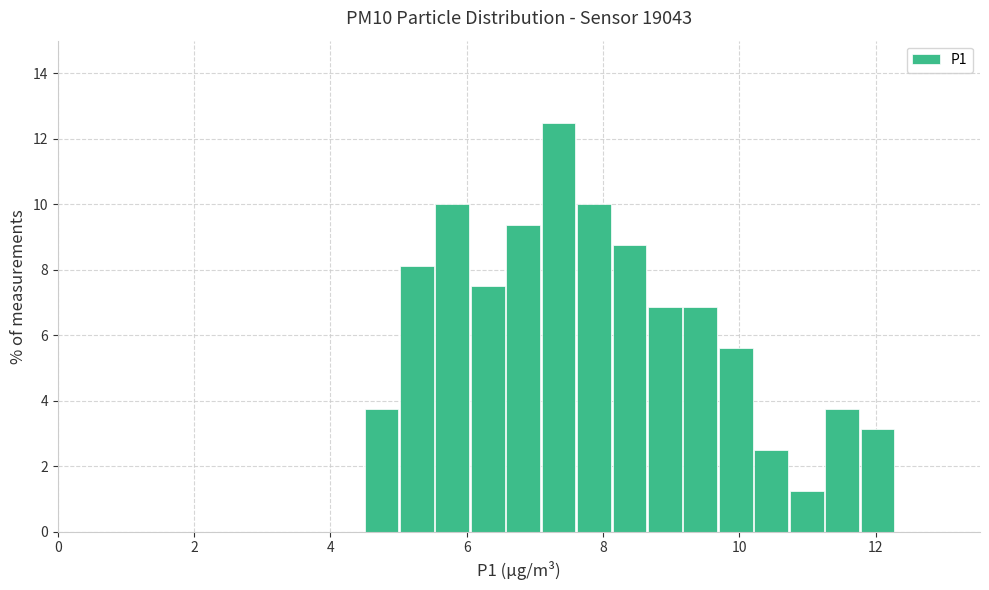

Around what value on the x-axis is the tallest bar? Give the approximate position of its centre, as read against the axis.

7.4